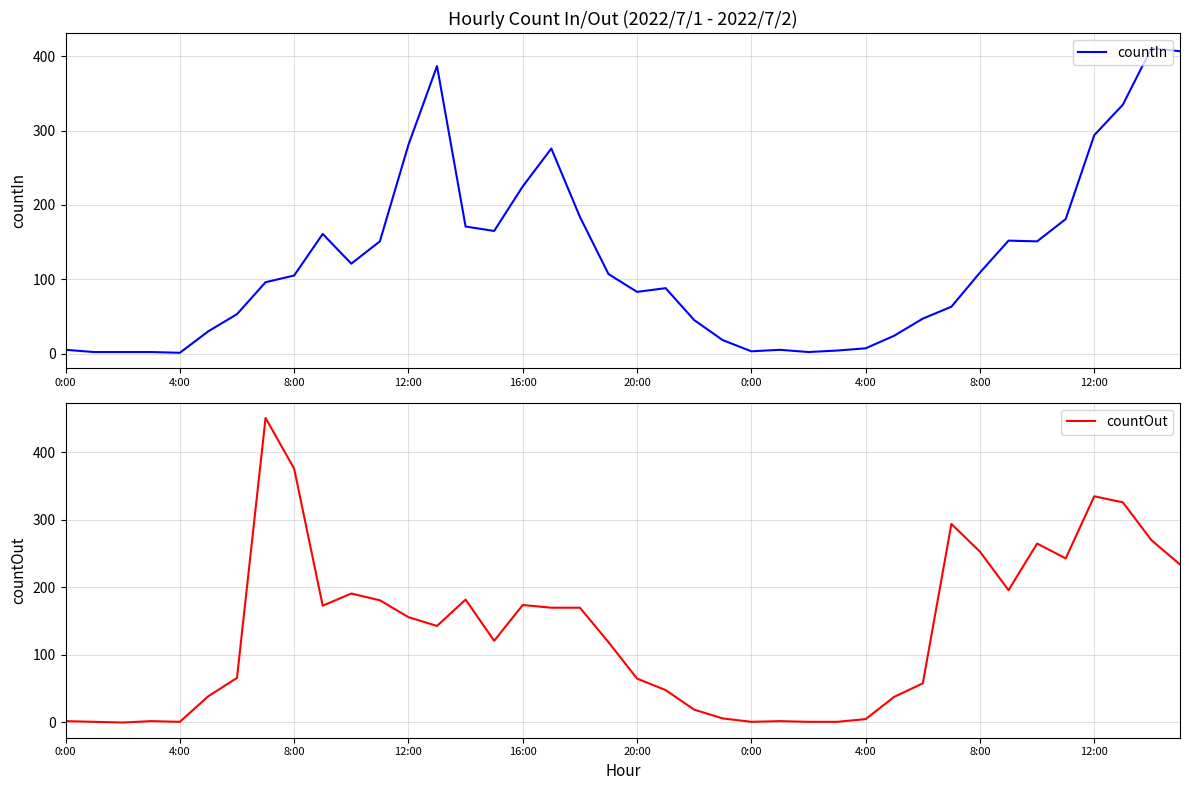

Where is countOut nearest to the value 225?

39